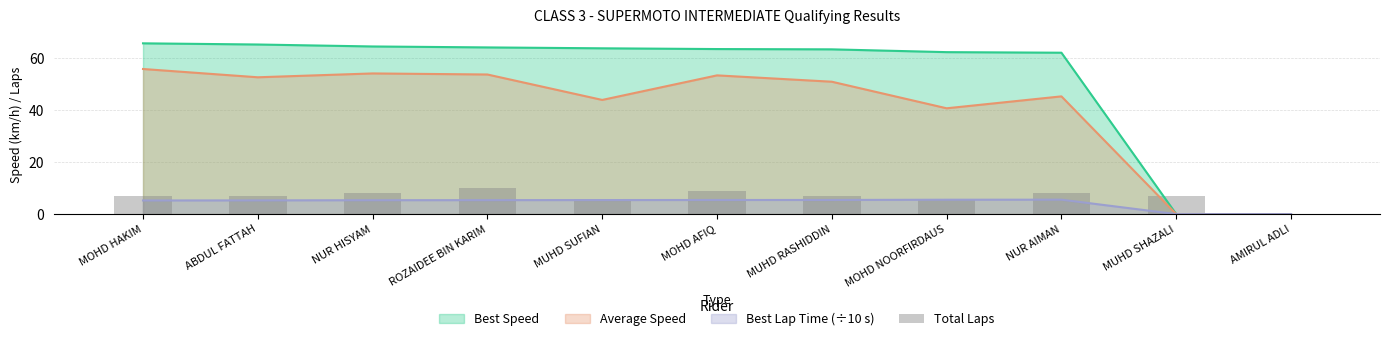

Count the number of values greater than 7.

4